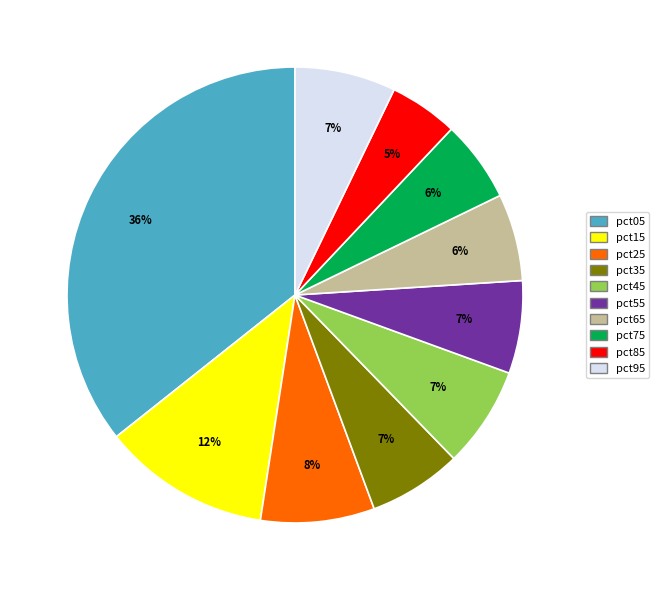

Is the sum of pct45 and pct55 greater than half?

No